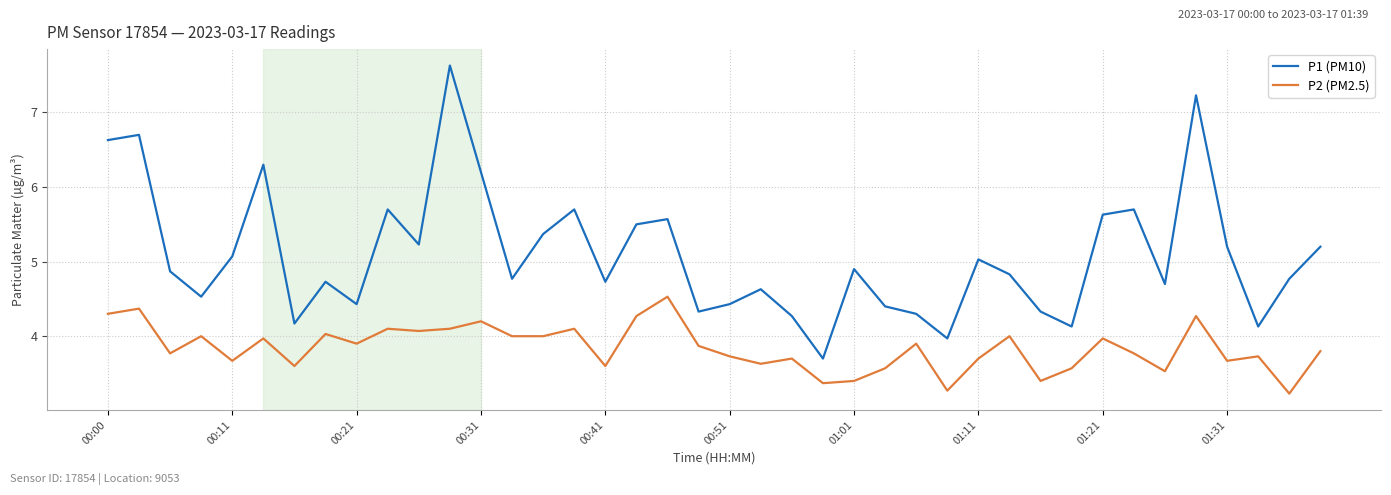

Which series has the largest total across all categories?

P1 (PM10)